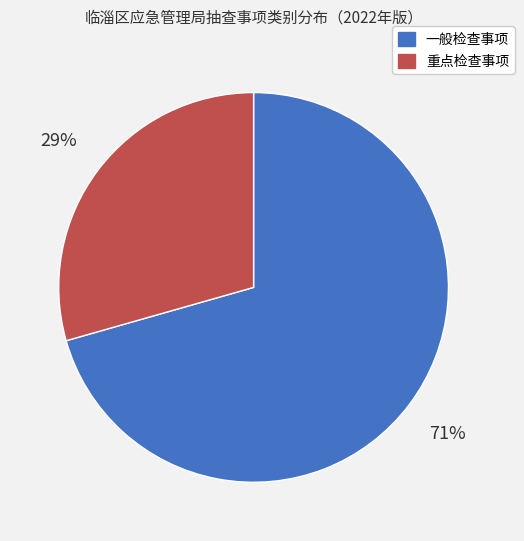

To the nearest percent, what portion does 一般检查事项 represent?

71%